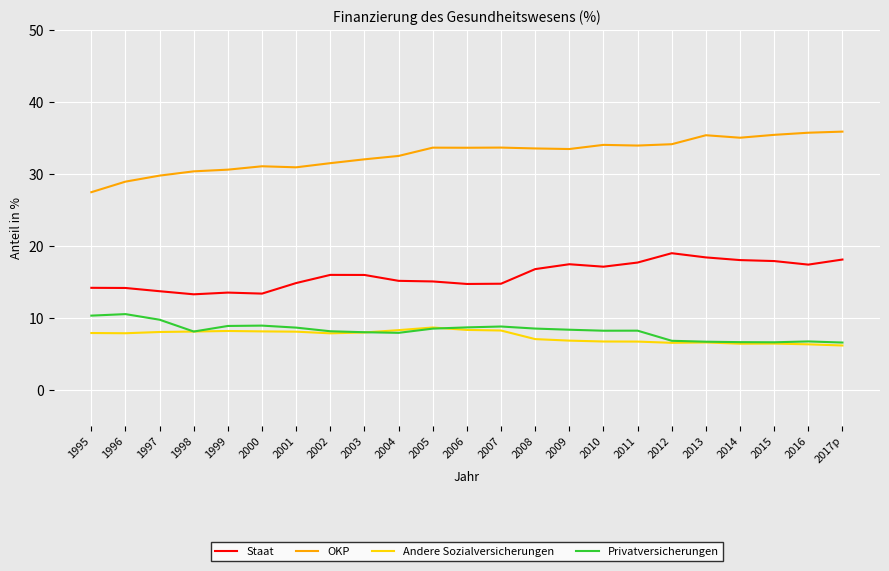

What is the total value across all series at 2010?

65.9